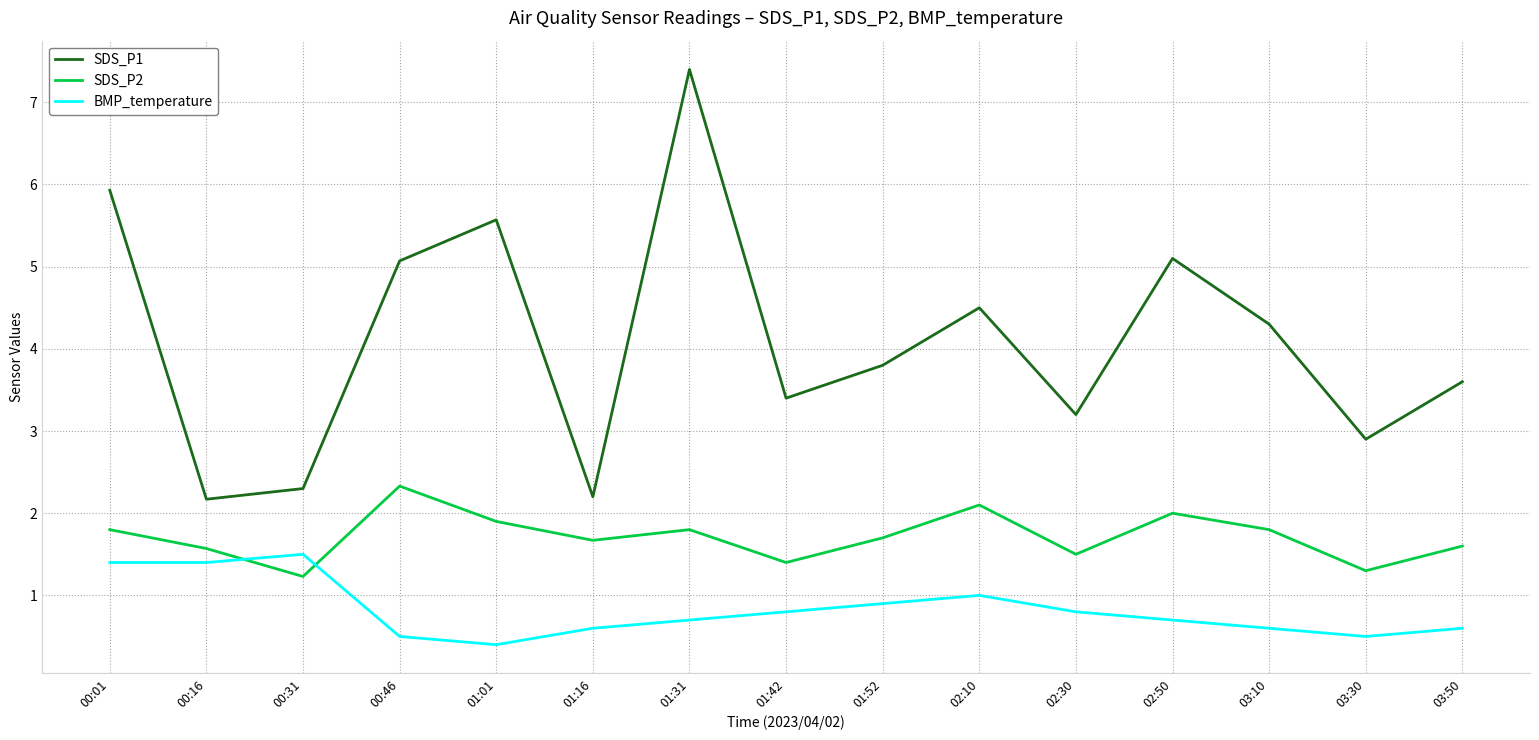

The SDS_P2 series shows 1.8 at 01:31. True or false?

True